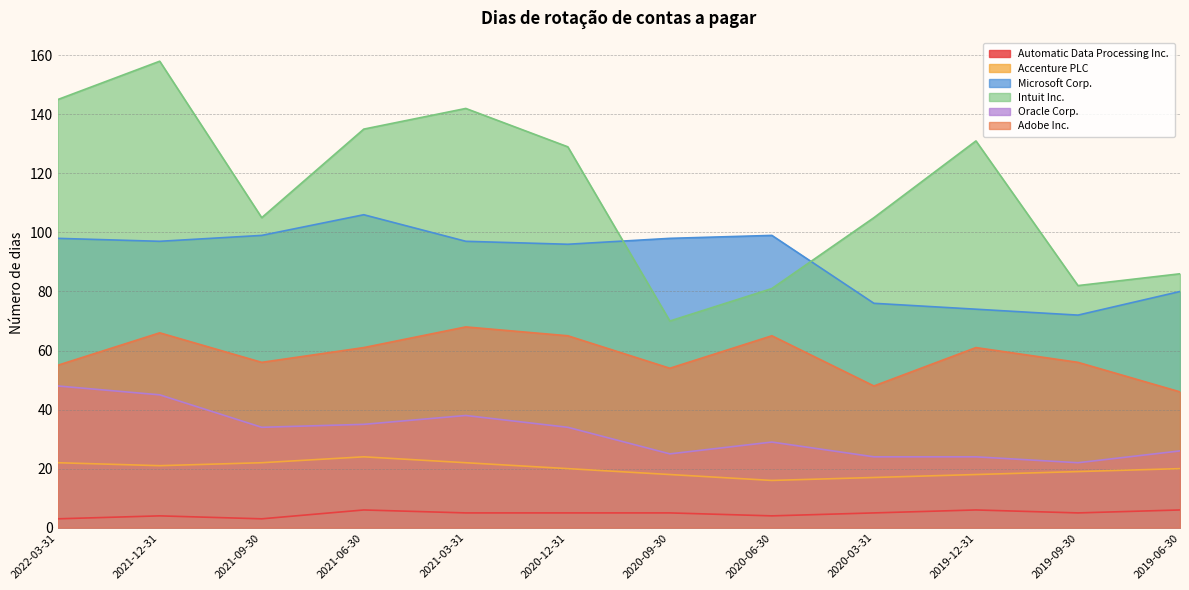

What is the approximate value of Automatic Data Processing Inc. at 2021-03-31?

5